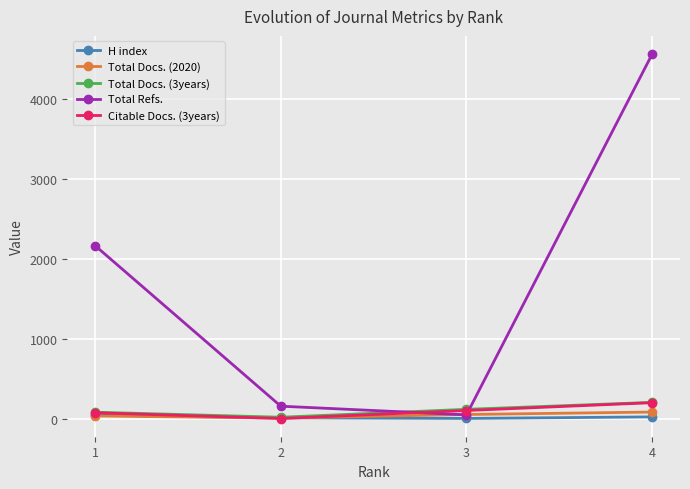

Between which two adjacent categories do Total Docs. (3years) and Total Refs. first intersect?

2 and 3